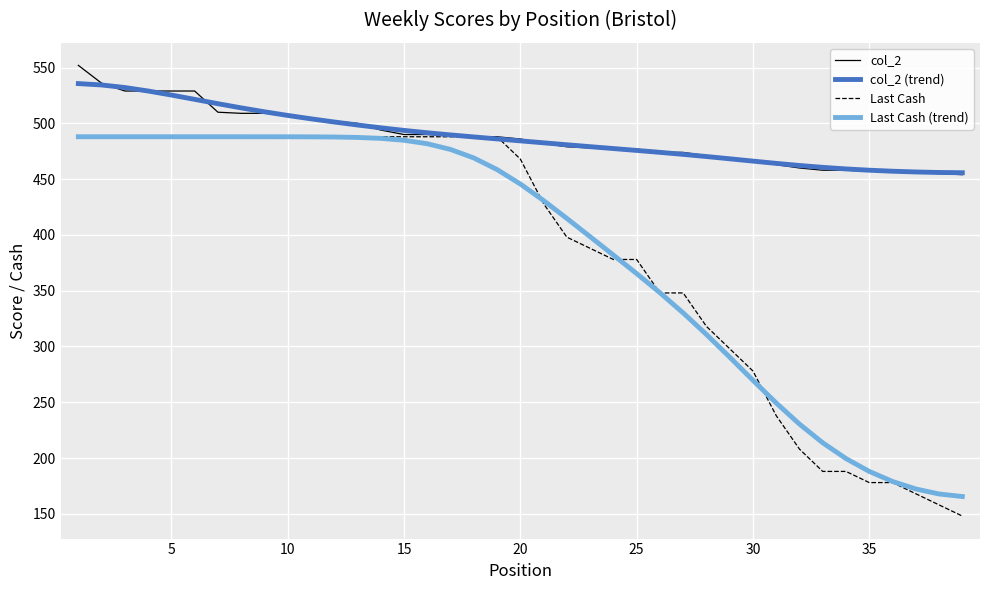

What is the greatest value displayed?

552.0